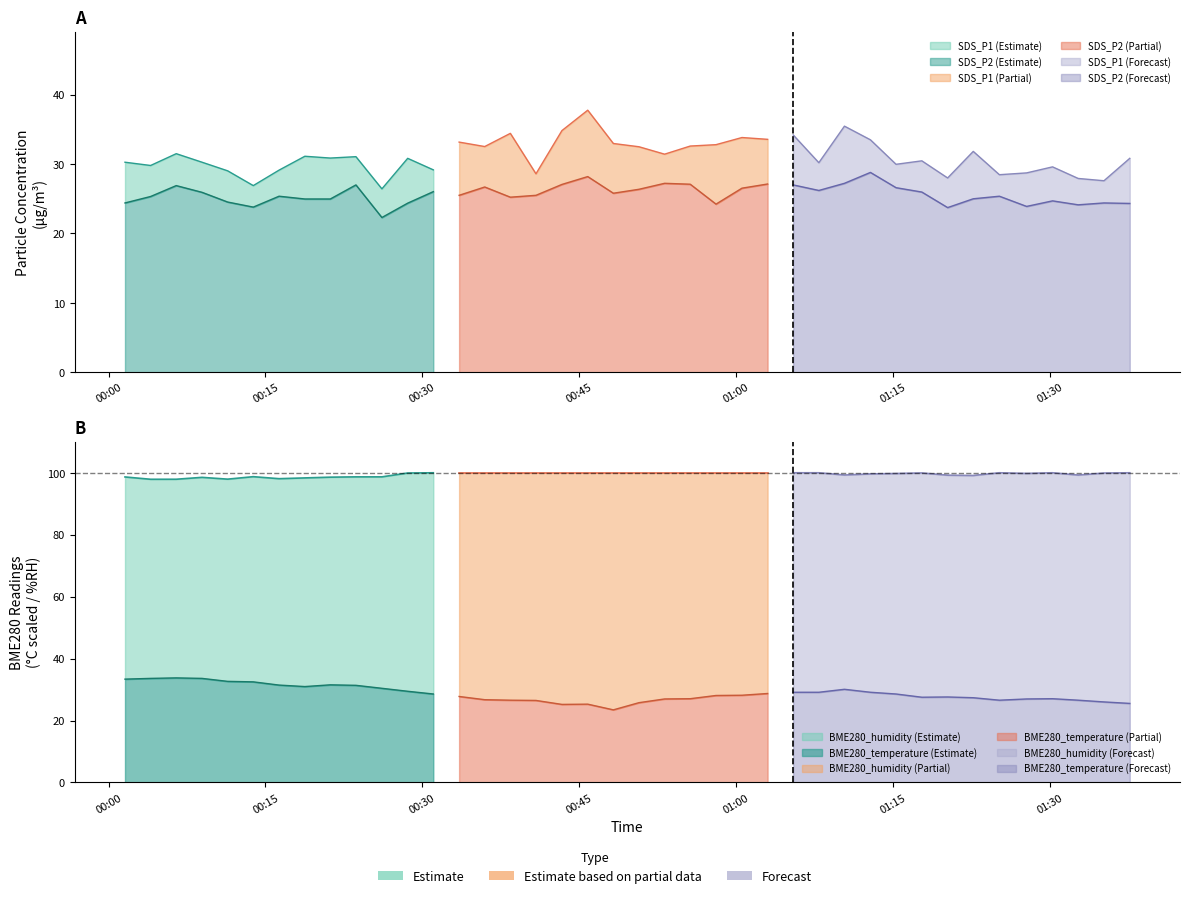

At which label does SDS_P2 first exceed 25?

2021/10/26 00:04:01